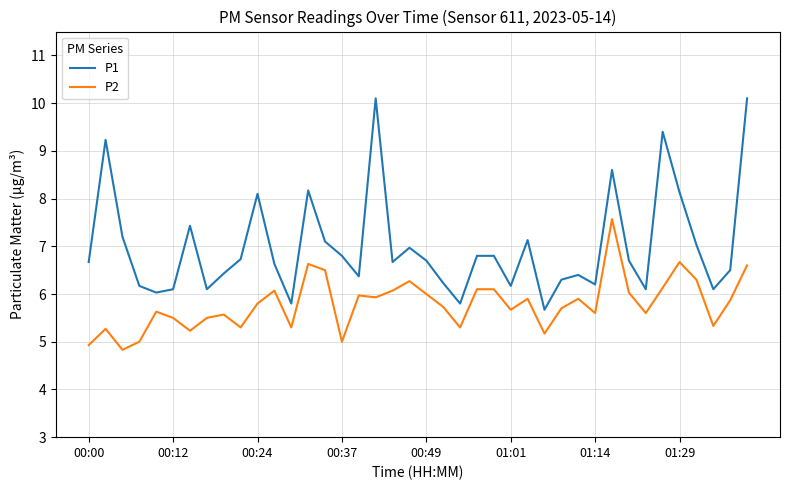

List the series in order of their overall mean, lowest first.

P2, P1